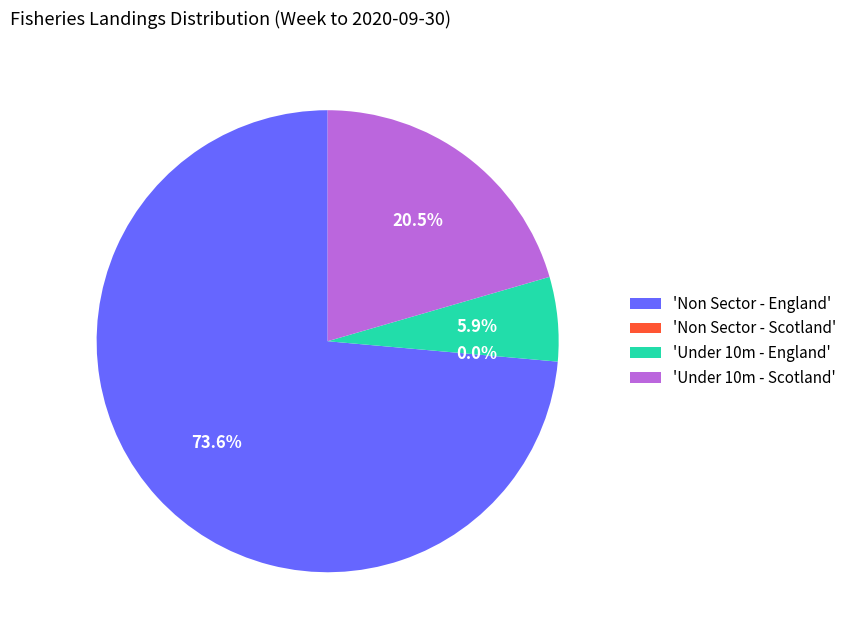

Which has a higher value, Non Sector - England or Under 10m - Scotland?

Non Sector - England